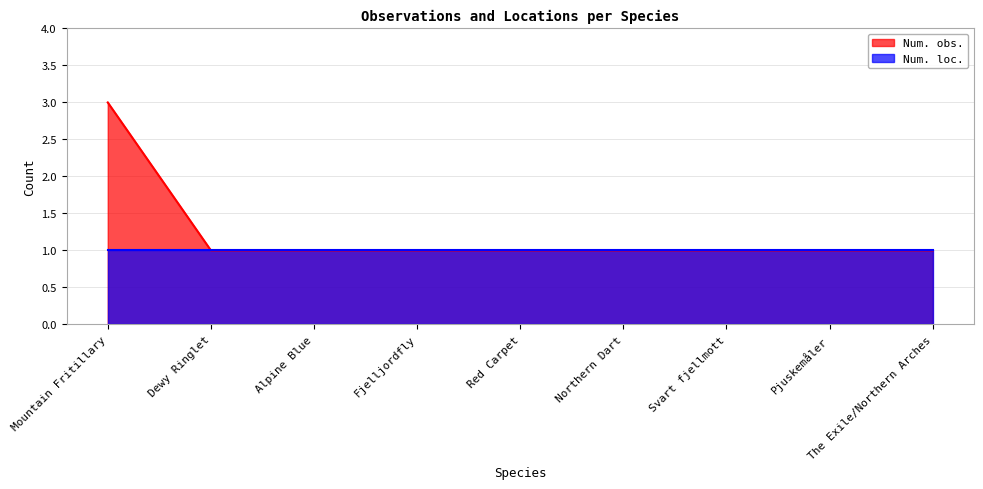

The chart shows a value of 1 at Northern Dart. True or false?

True